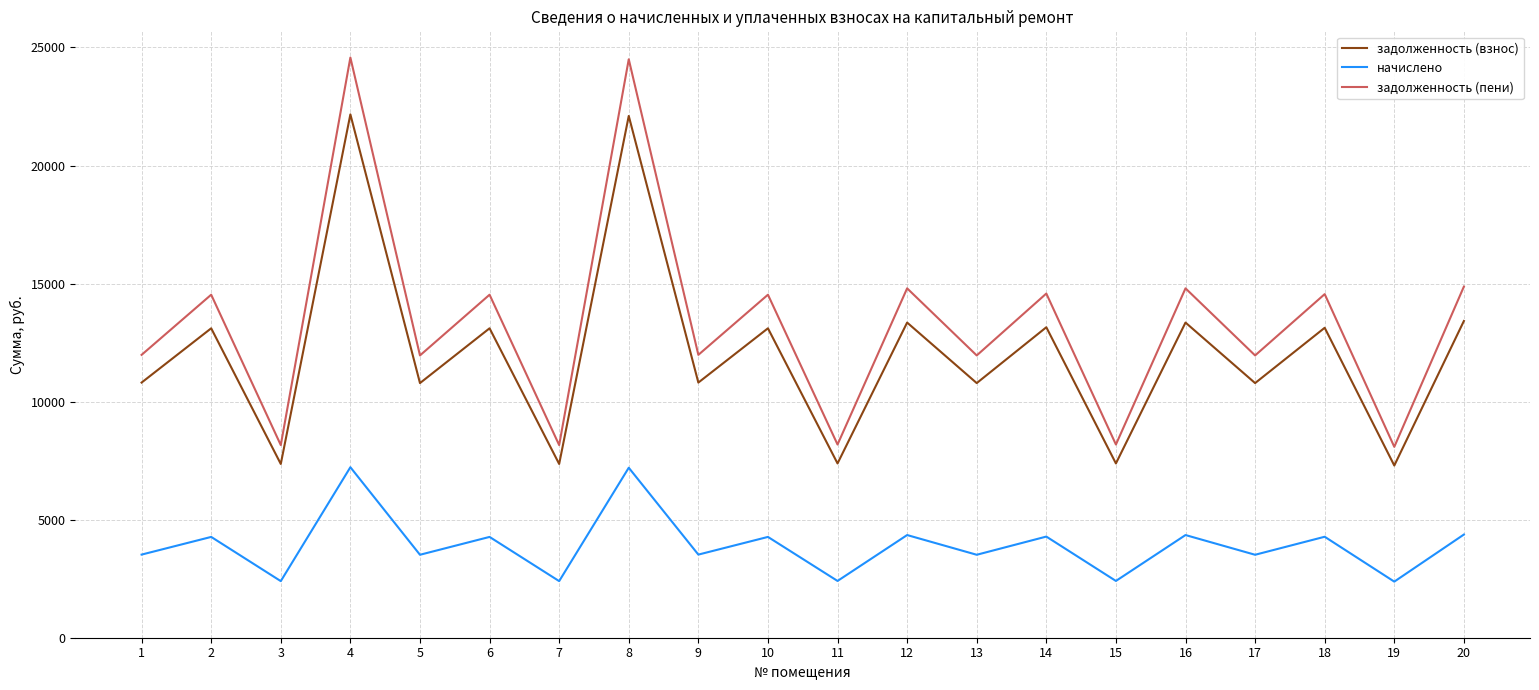

Does the chart have visible grid lines?

Yes